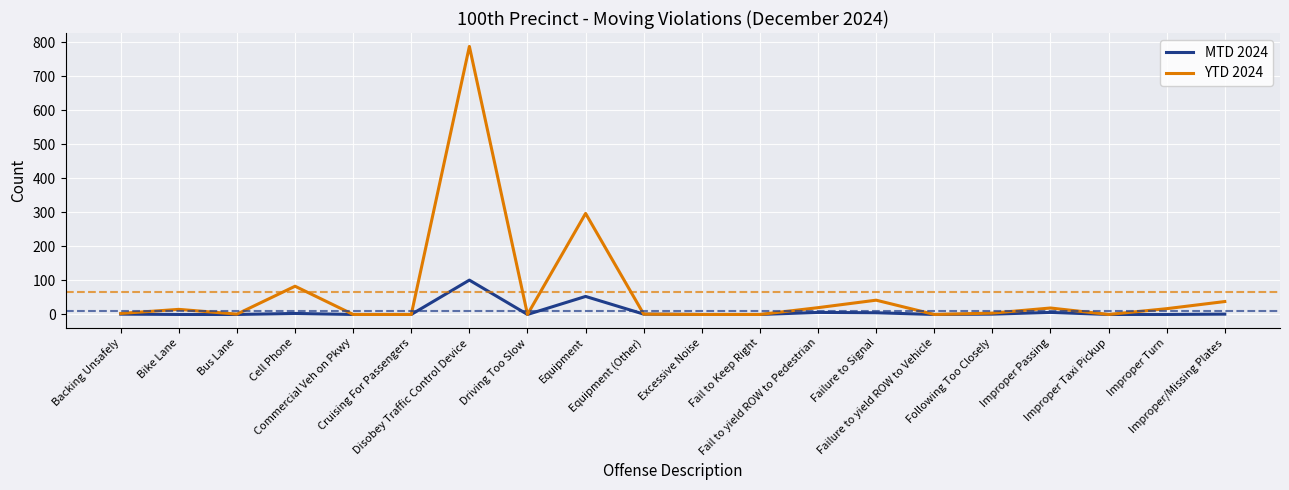

What is the difference between the maximum and minimum values in the MTD 2024 series?

101